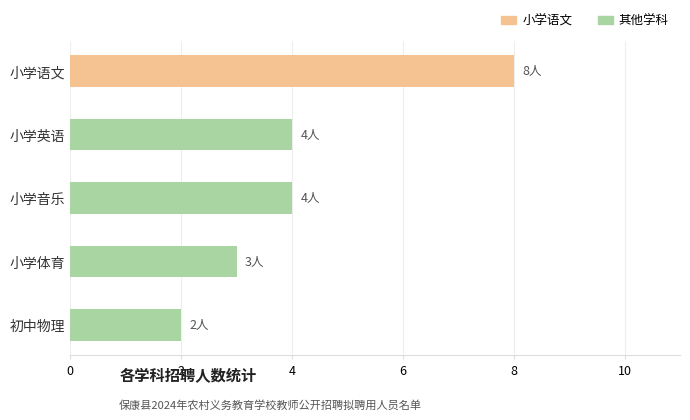

How many series are shown in this chart?

1